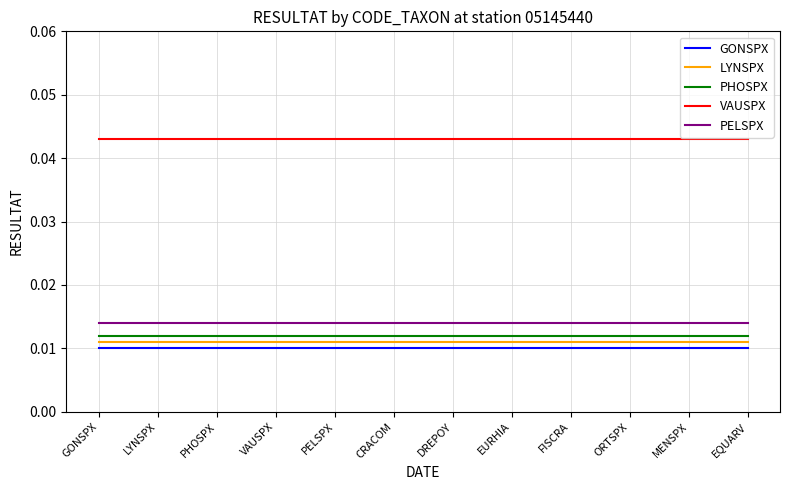

What position from the left is PHOSPX?

3